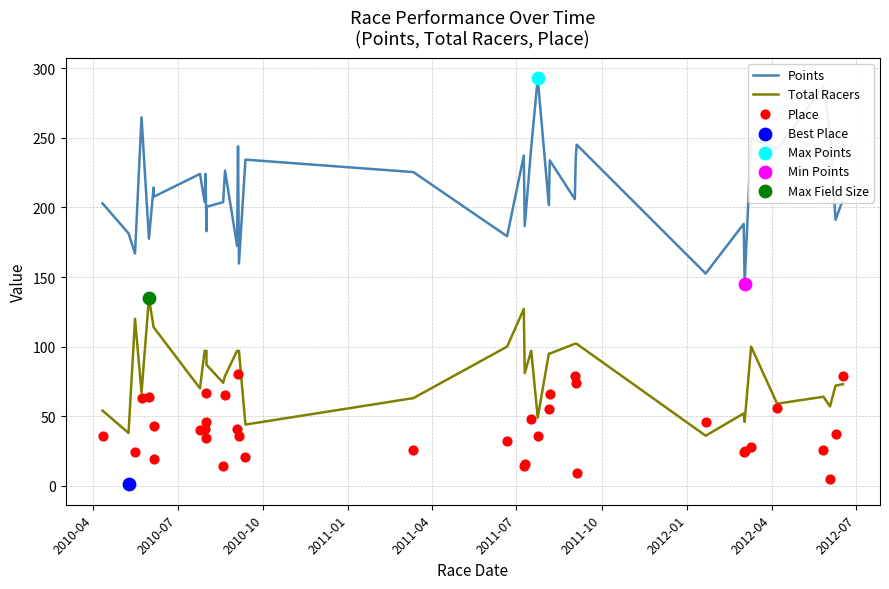

At how many categories does at least one series exceed 99?

38